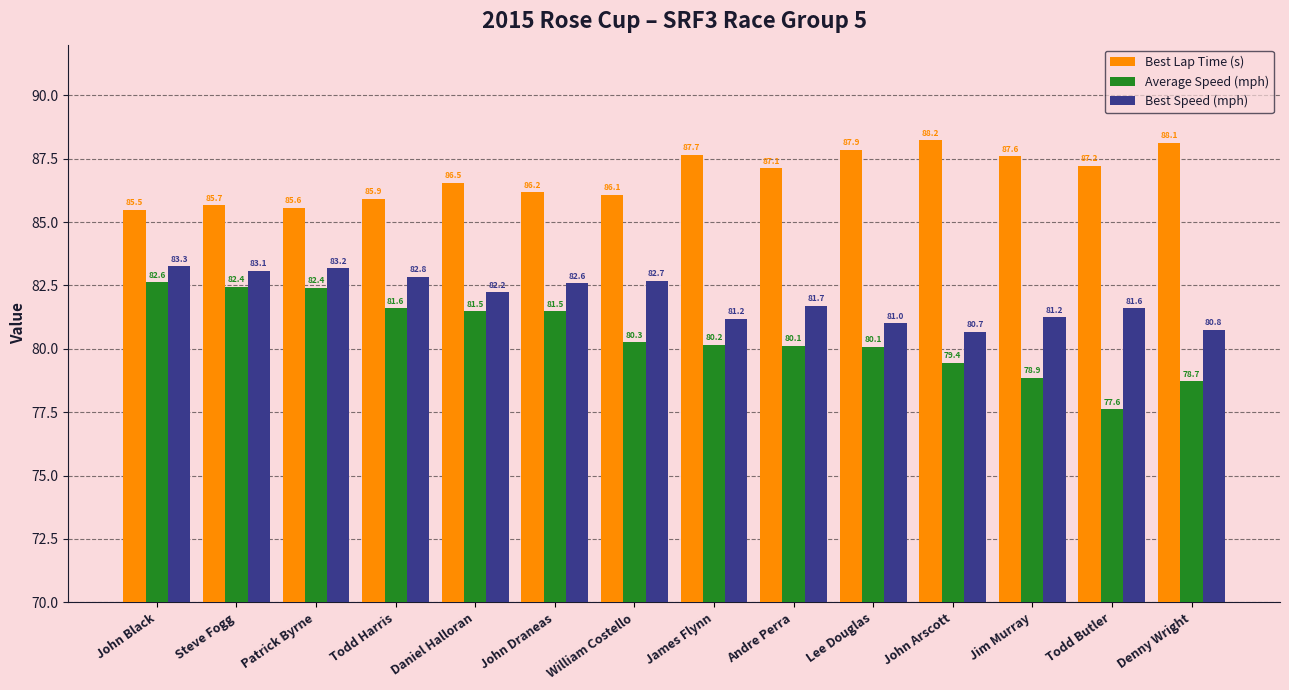

True or false: Best Speed (mph) has a value of 110.8 at Steve Fogg.

False